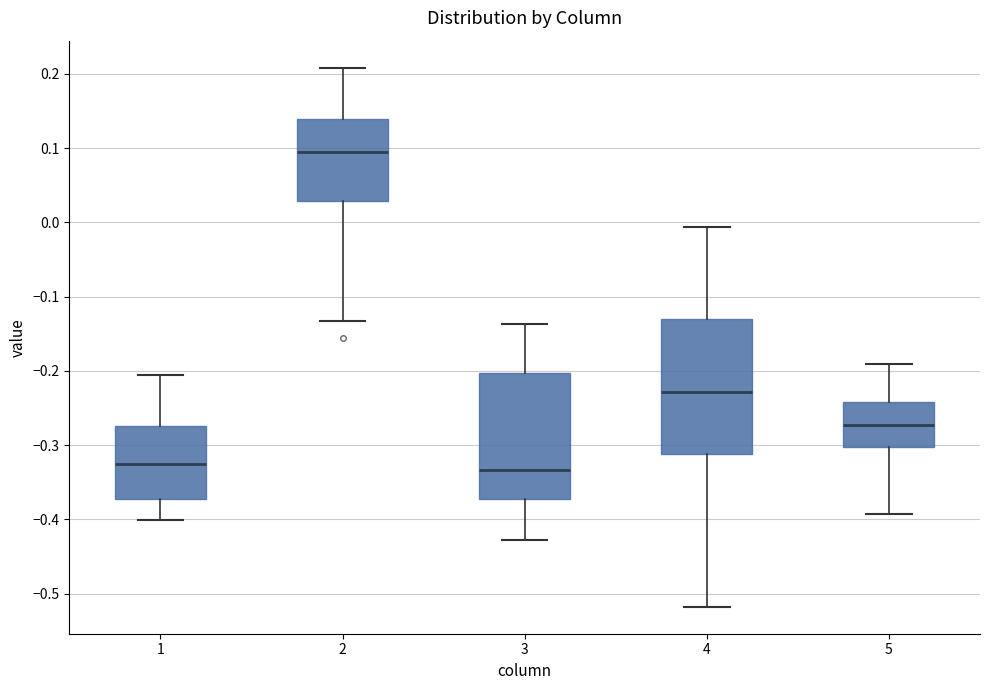

Reading left to right, read every box against the y-axis: the position of its median line, the range the box covers, and the ends of its whiskers. The values are not printed on the chart, so give them approximately, as read against the axis.

1: median -0.33, box -0.37 to -0.27, whiskers -0.40 to -0.21
2: median 0.09, box 0.03 to 0.14, whiskers -0.13 to 0.21
3: median -0.33, box -0.37 to -0.20, whiskers -0.43 to -0.14
4: median -0.23, box -0.31 to -0.13, whiskers -0.52 to -0.01
5: median -0.27, box -0.30 to -0.24, whiskers -0.39 to -0.19